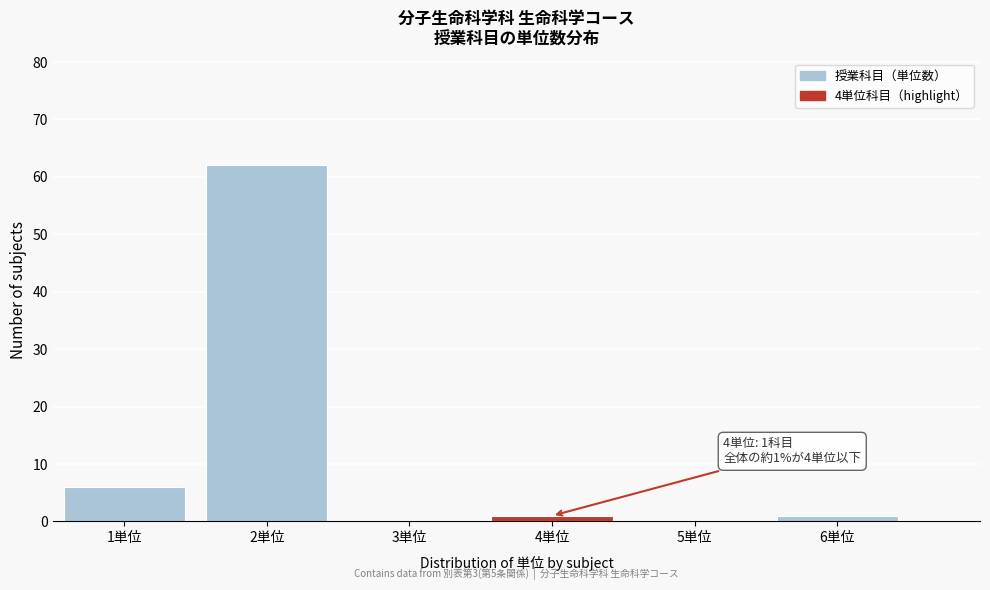

Which range on the x-axis has the tallest bar?

1.5 to 2.5